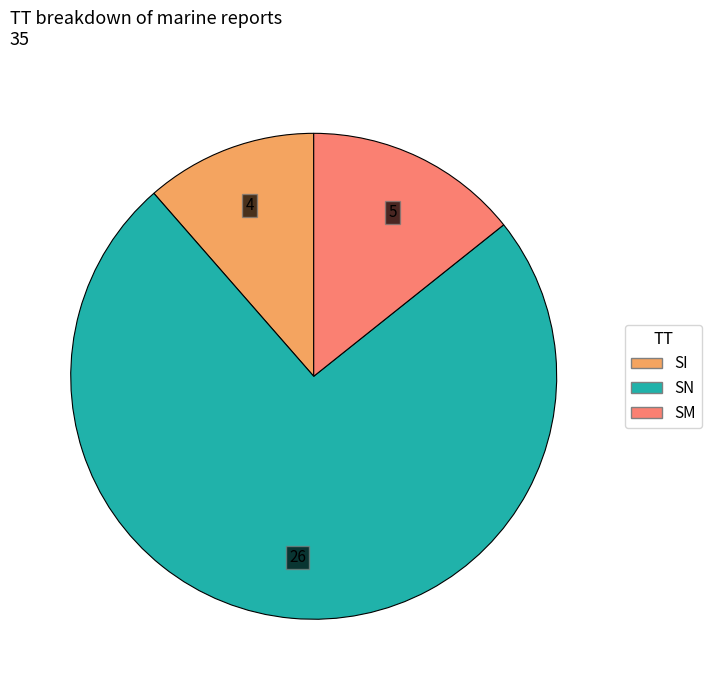

What is the majority slice?

SN